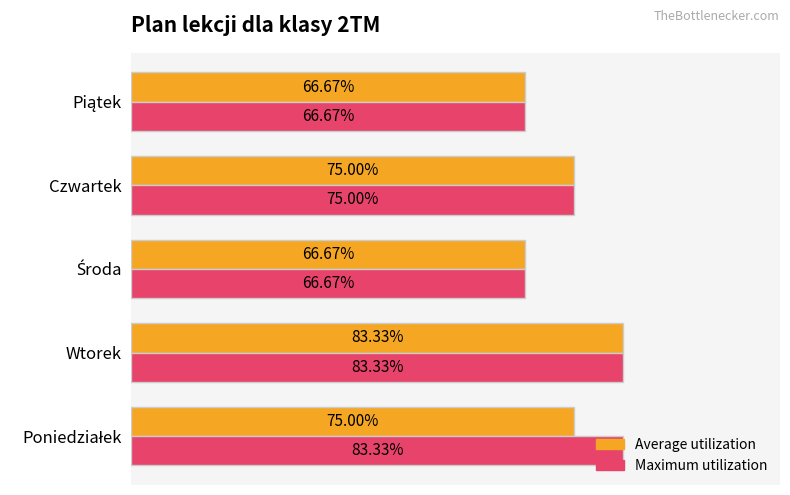

At which category is the sum across all series the highest?

Wtorek